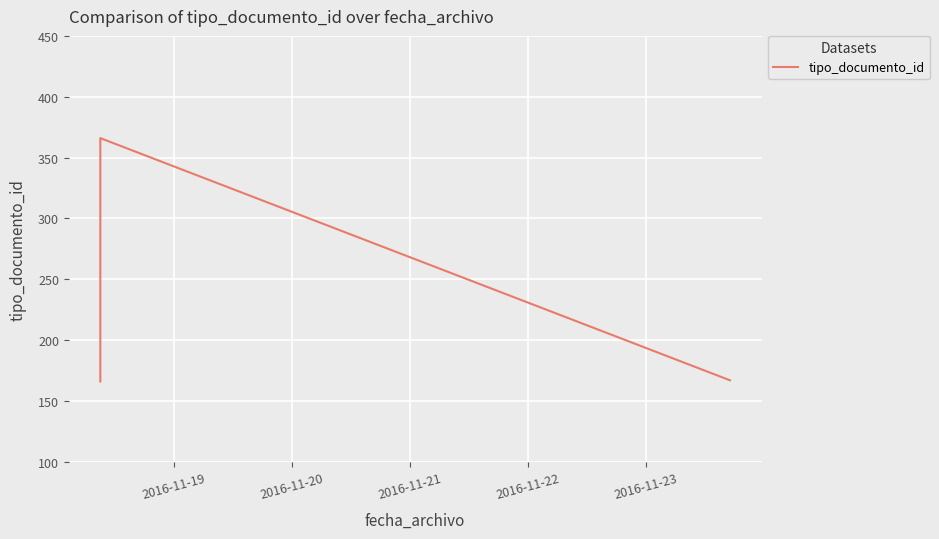

What is the average value?

233